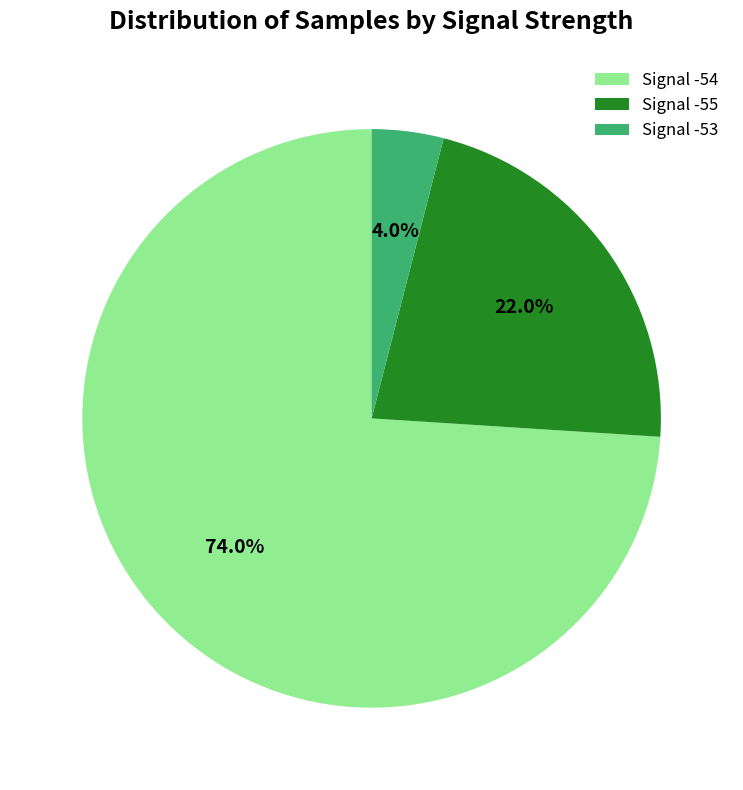

Combined, do Signal -53 and Signal -55 account for over 50%?

No